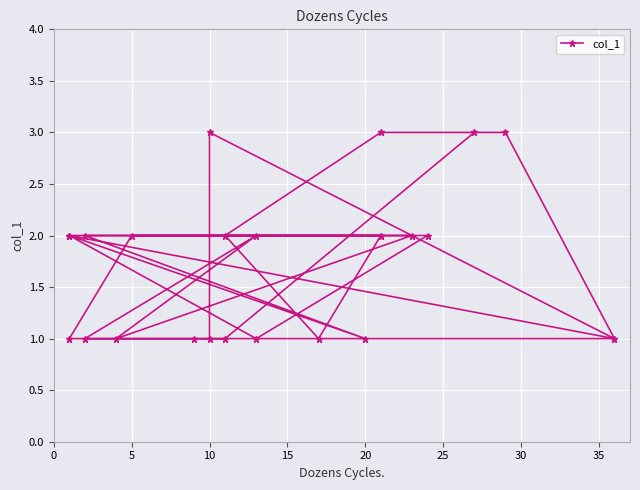

How many categories are shown in the chart?

25